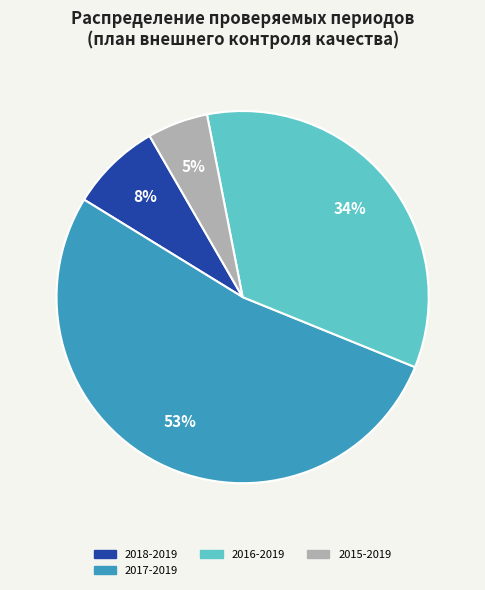

Is there a majority slice in this chart?

Yes